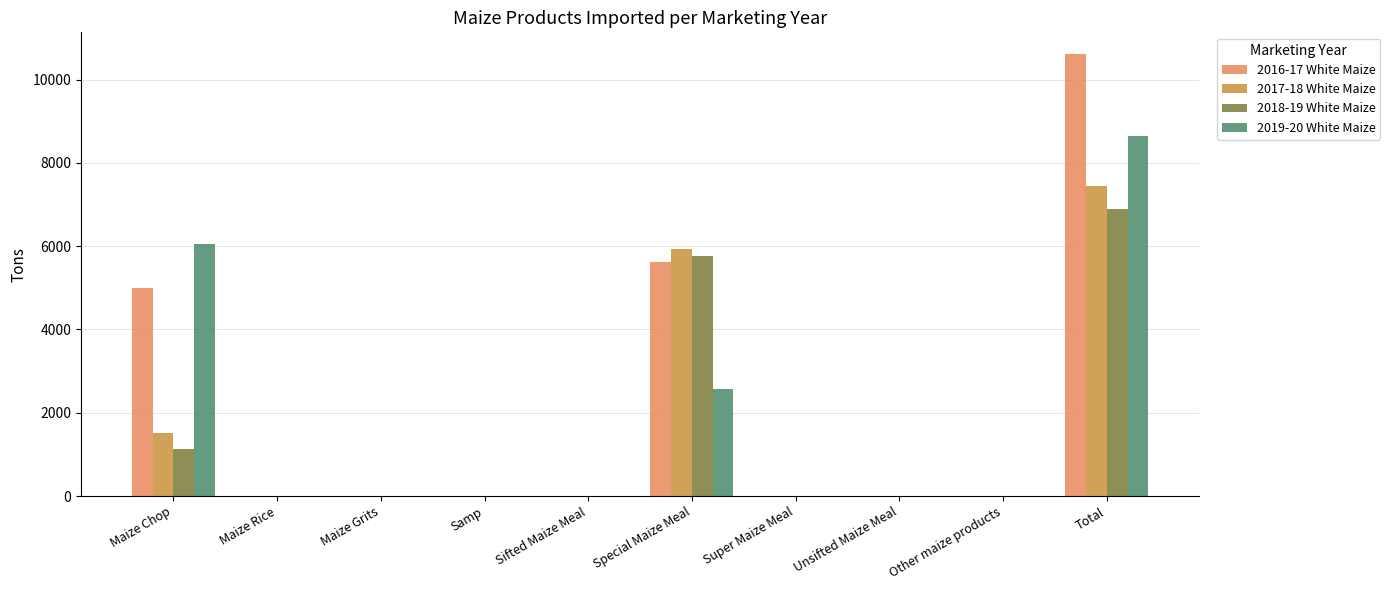

What is the total value across all series at Total?

33580